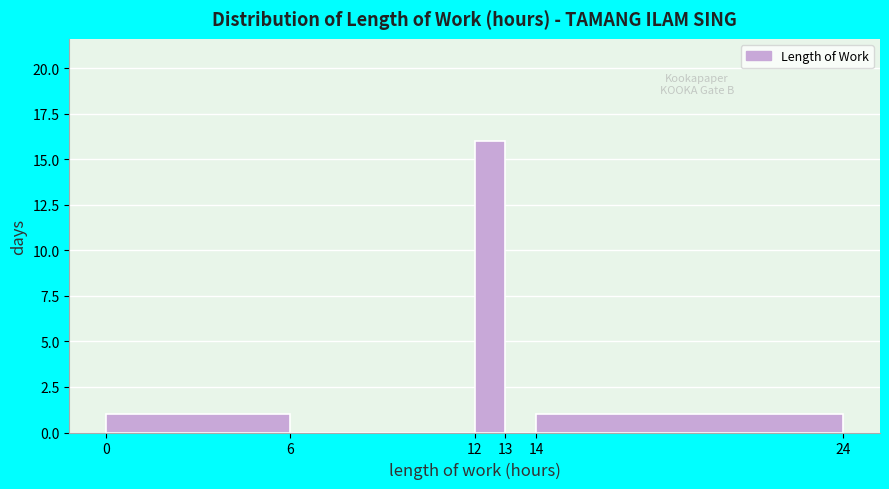

Reading left to right, list every bar in this chart as the range it spans on the x-axis followed by its height. The values are not printed on the chart, so give them approximately, as read against the axis.

0 to 6: 1
6 to 12: 0
12 to 13: 16
13 to 14: 0
14 to 24: 1